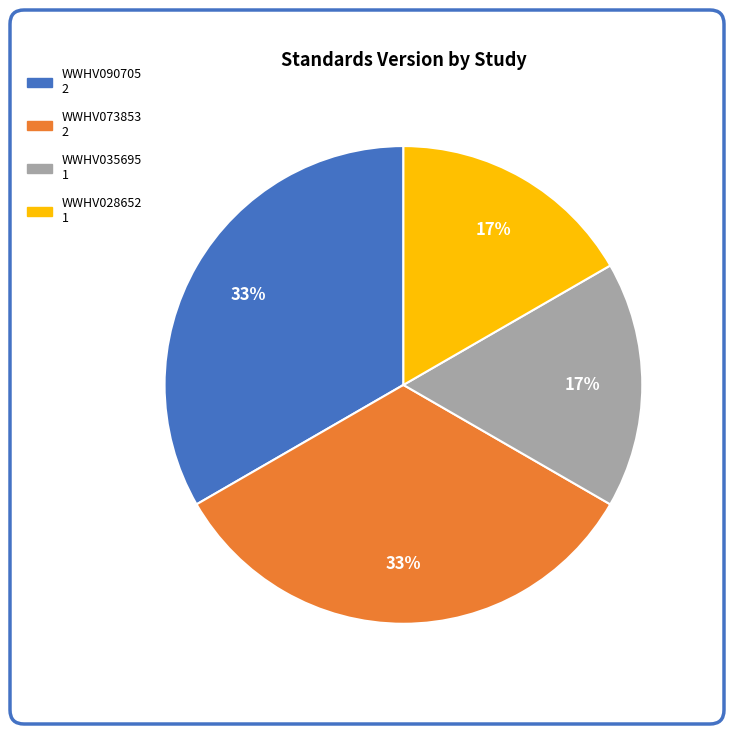

What percentage is the WWHV028652 slice, to the nearest percent?

17%